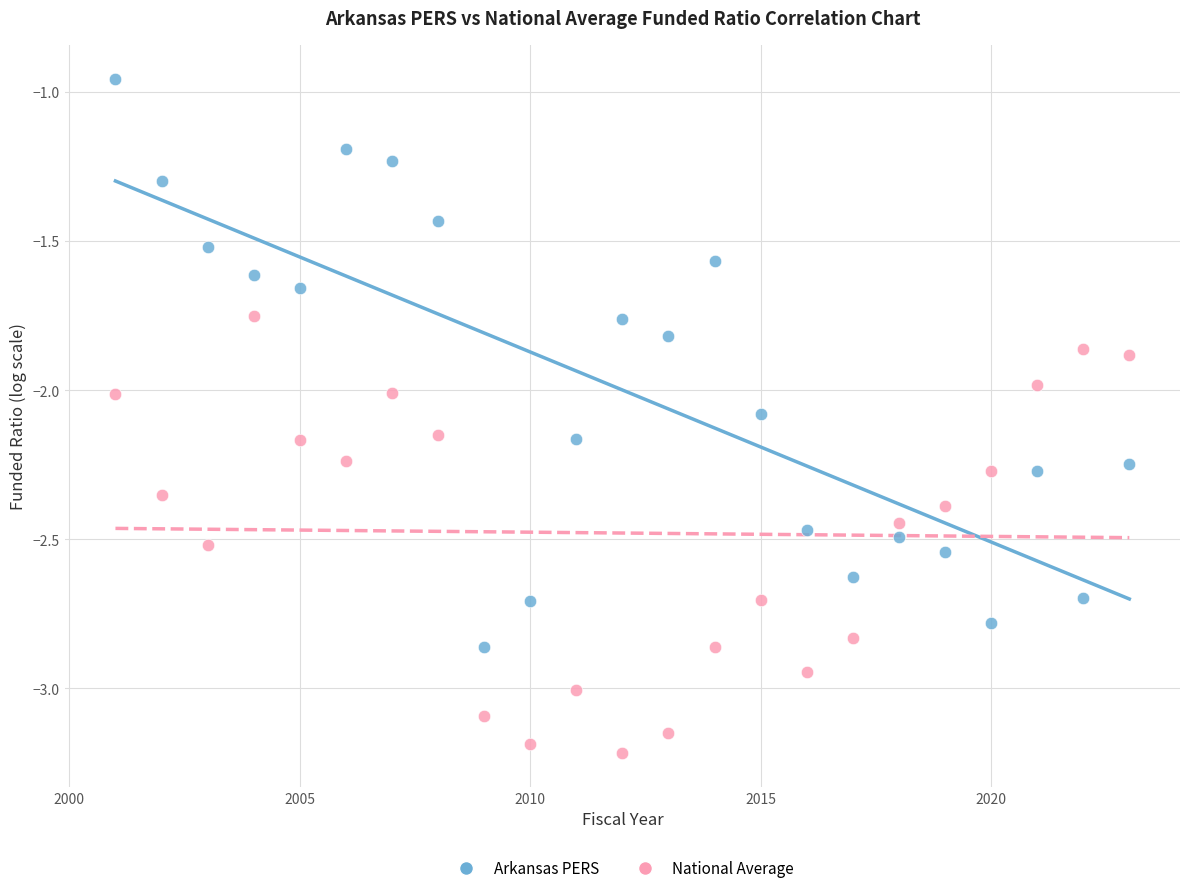

Across all data points, what is the range of X values (max minus min)?

22.0